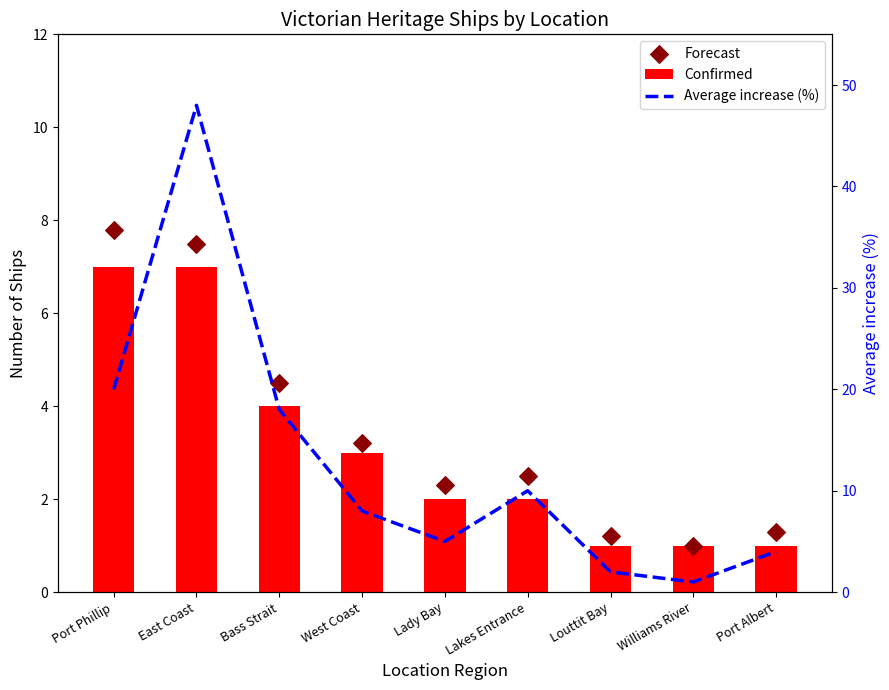

Is the value of Forecast at Louttit Bay greater than the value of Confirmed at Lakes Entrance?

No